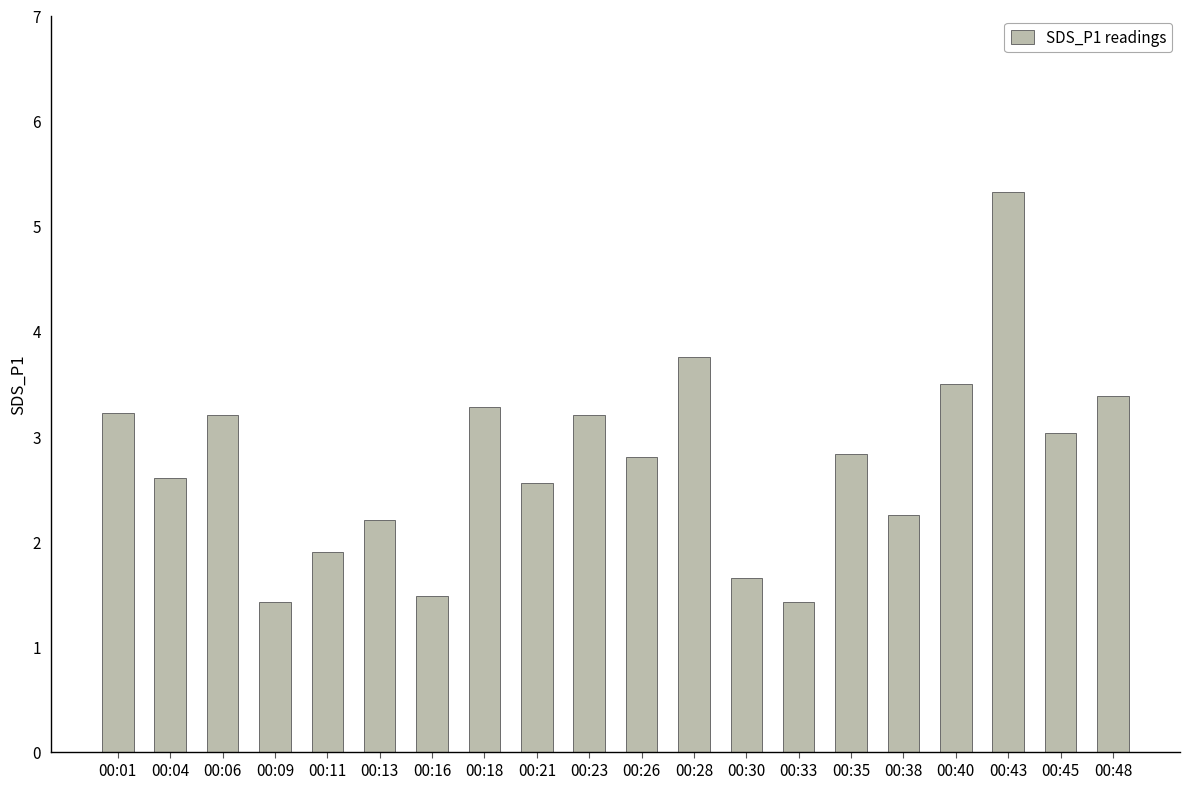

How many series are shown in this chart?

1